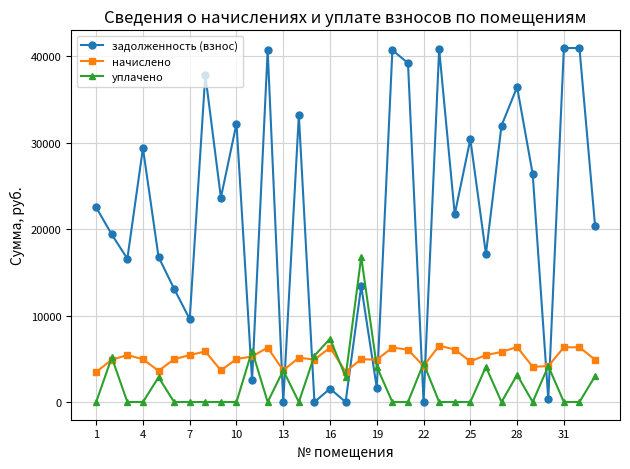

At how many categories does at least one series exceed 20711?

17